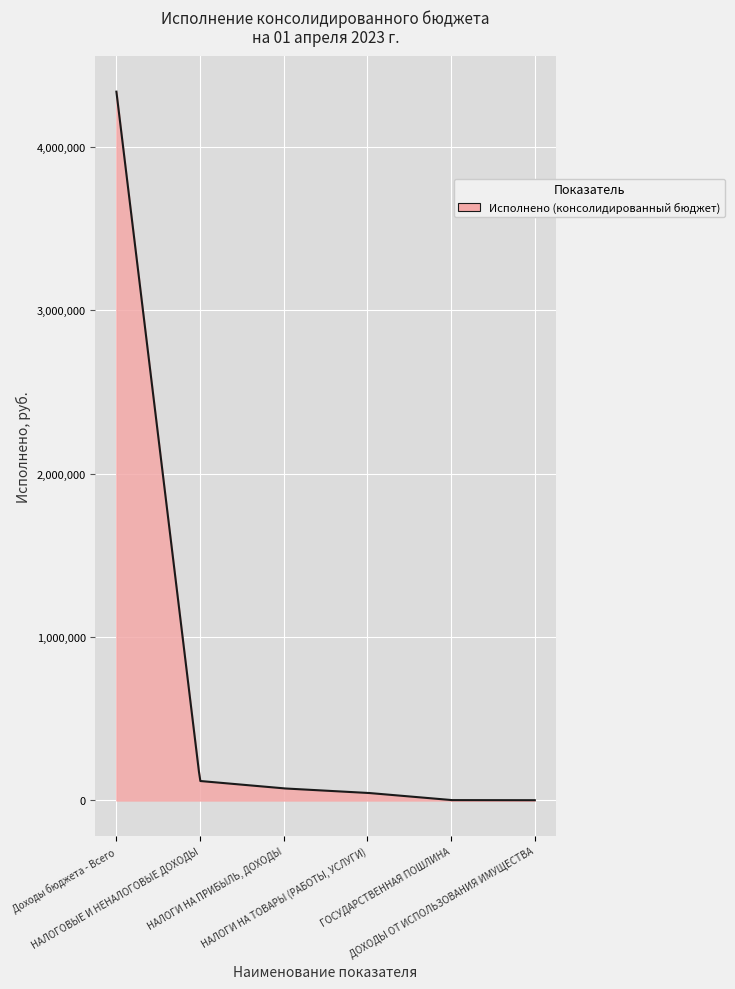

What is the difference between the maximum and minimum values?

4335830.3